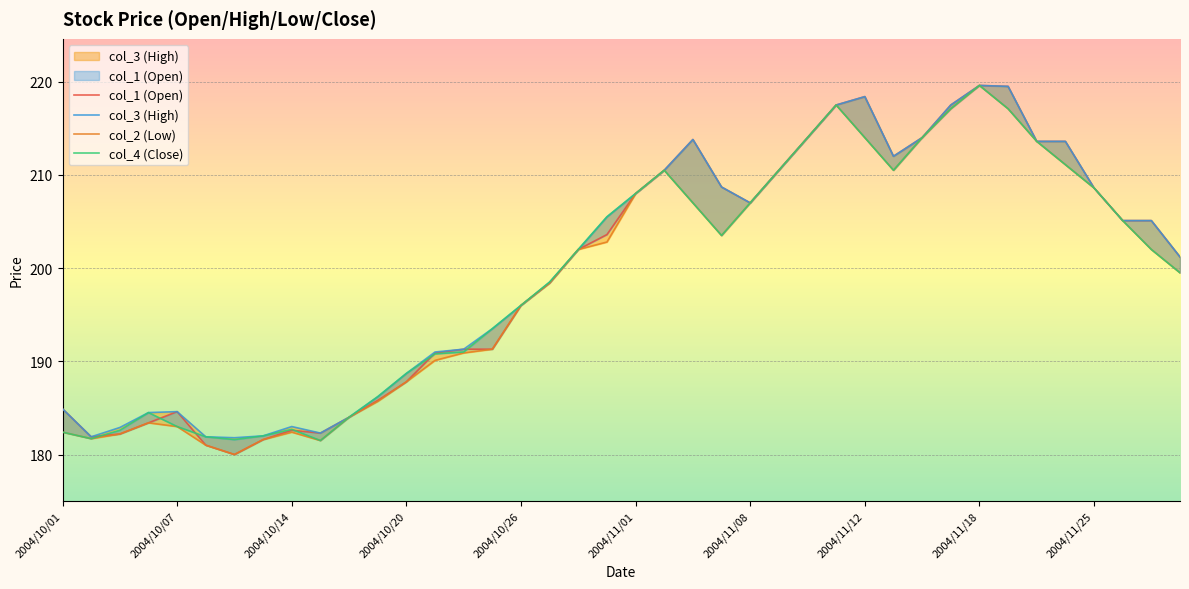

Is it true that col_1 (Open) equals 295.1 at 11?

False